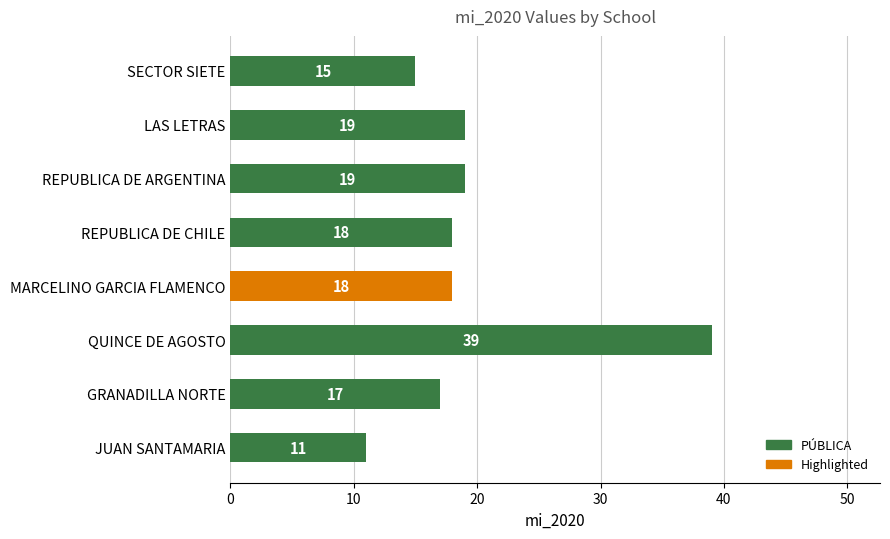

How many bars are there in total?

8